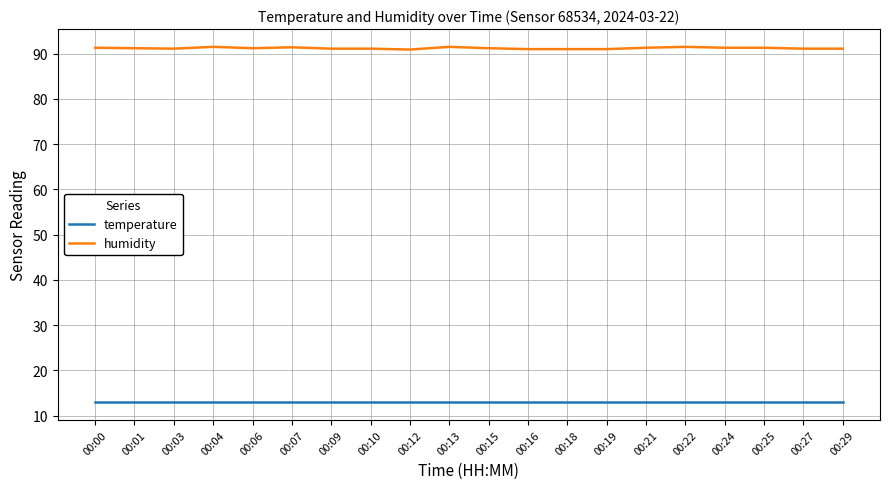

Rank the series by their maximum value, from lowest to highest.

temperature, humidity